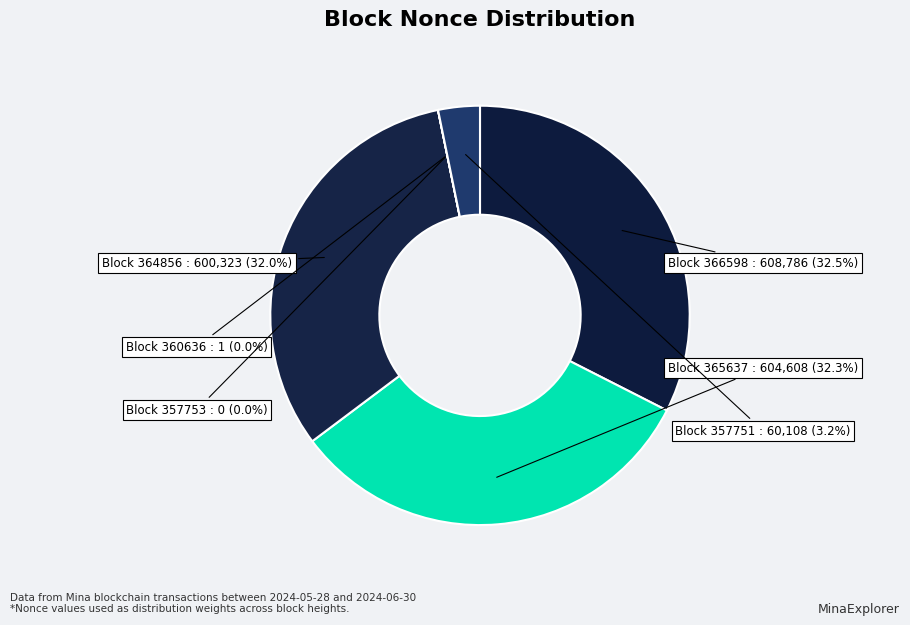

What is the smallest slice in the pie chart?

357753